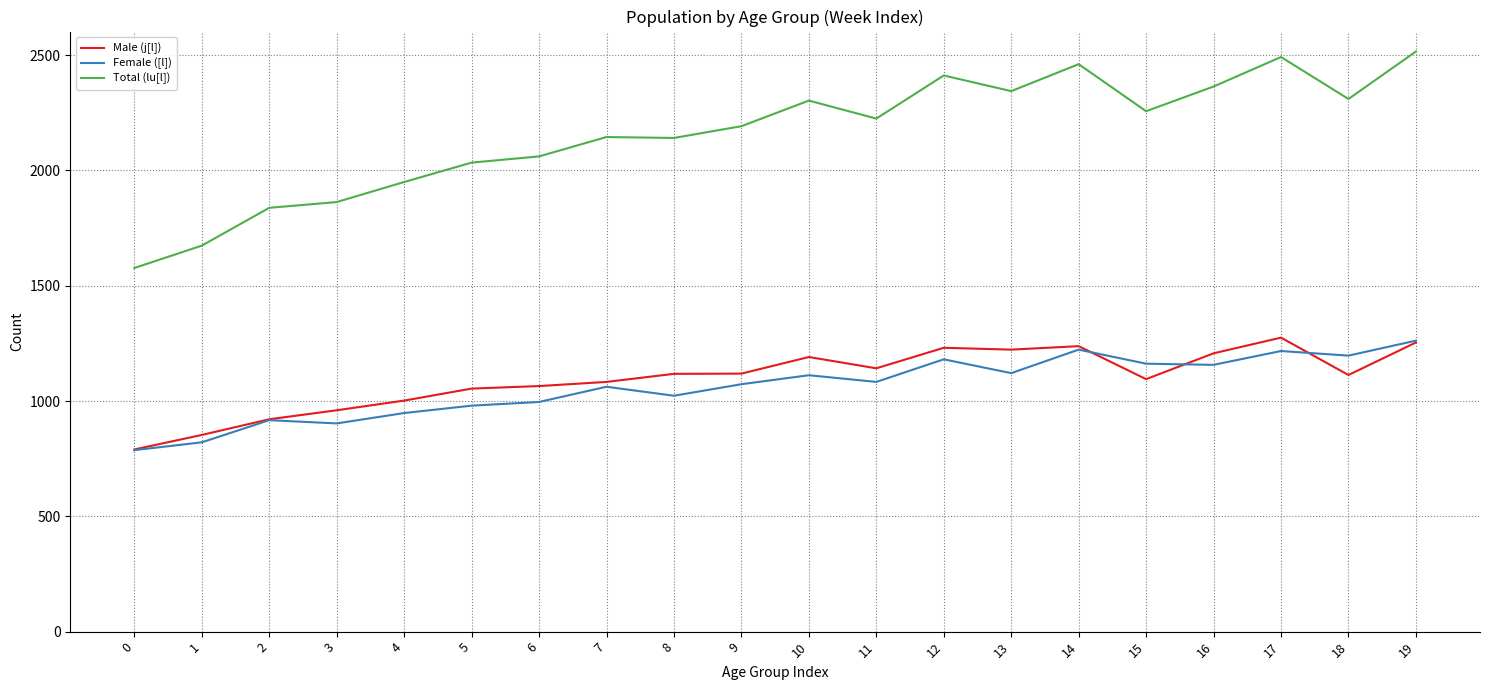

Is the value of Total (lu[l]) at 13 greater than the value of Male (j[l]) at 13?

Yes